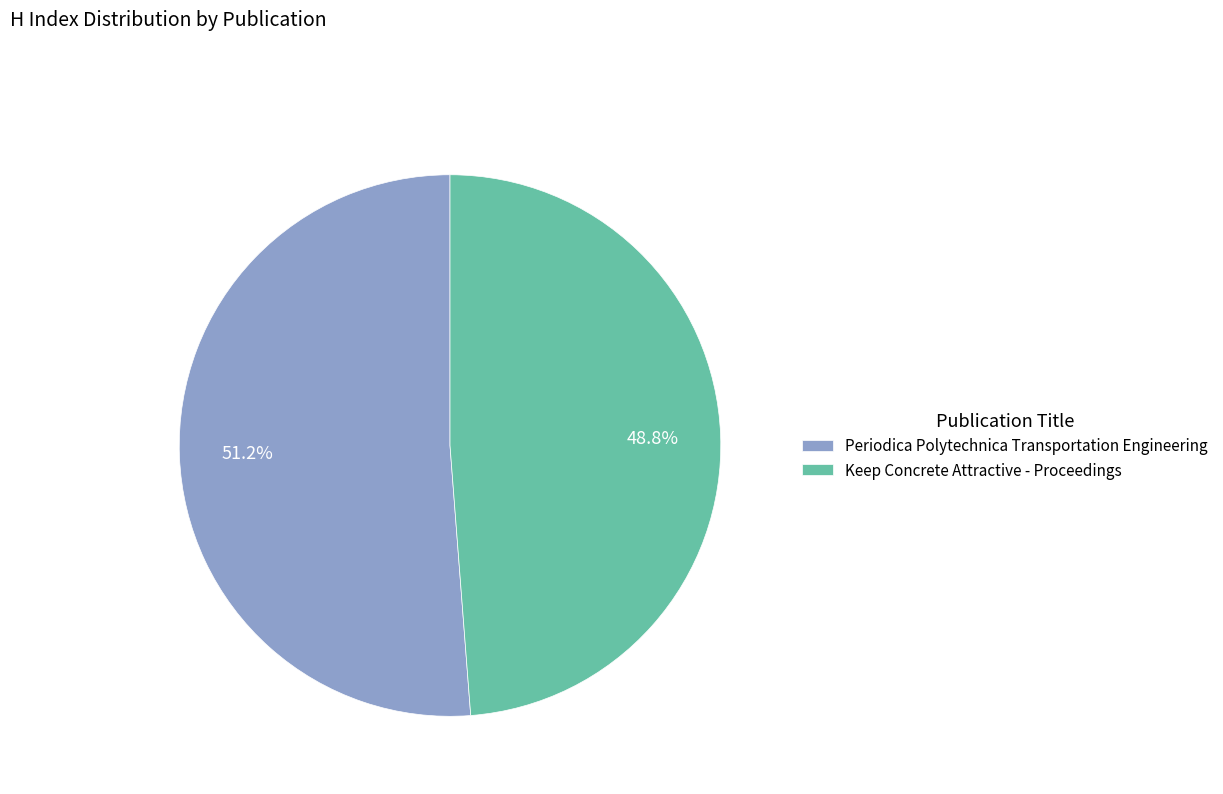

Is the sum of Periodica Polytechnica Transportation Engineering and Keep Concrete Attractive - Proceedings greater than half?

Yes